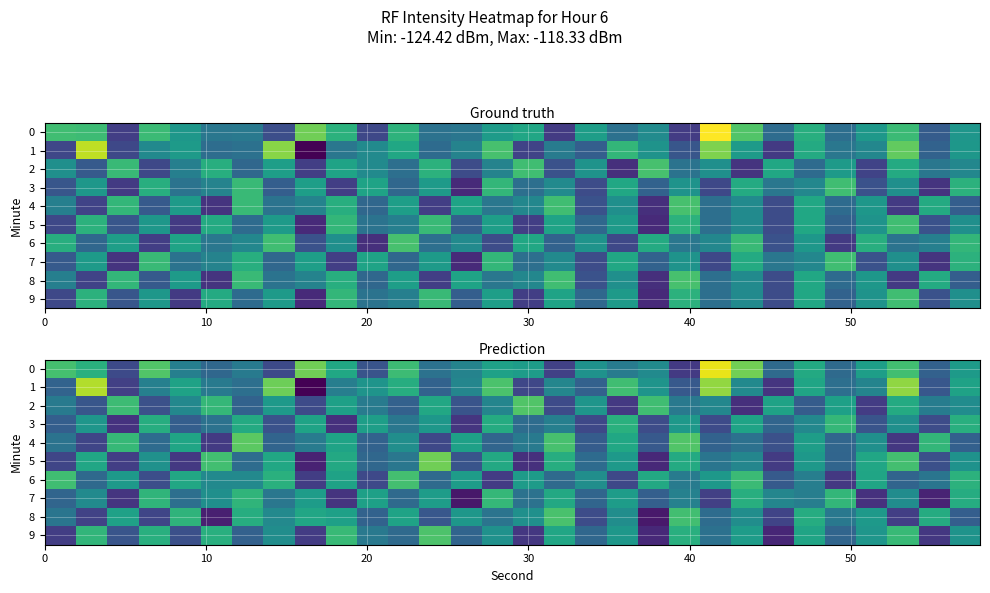

At how many categories does at least one series exceed -124?

30